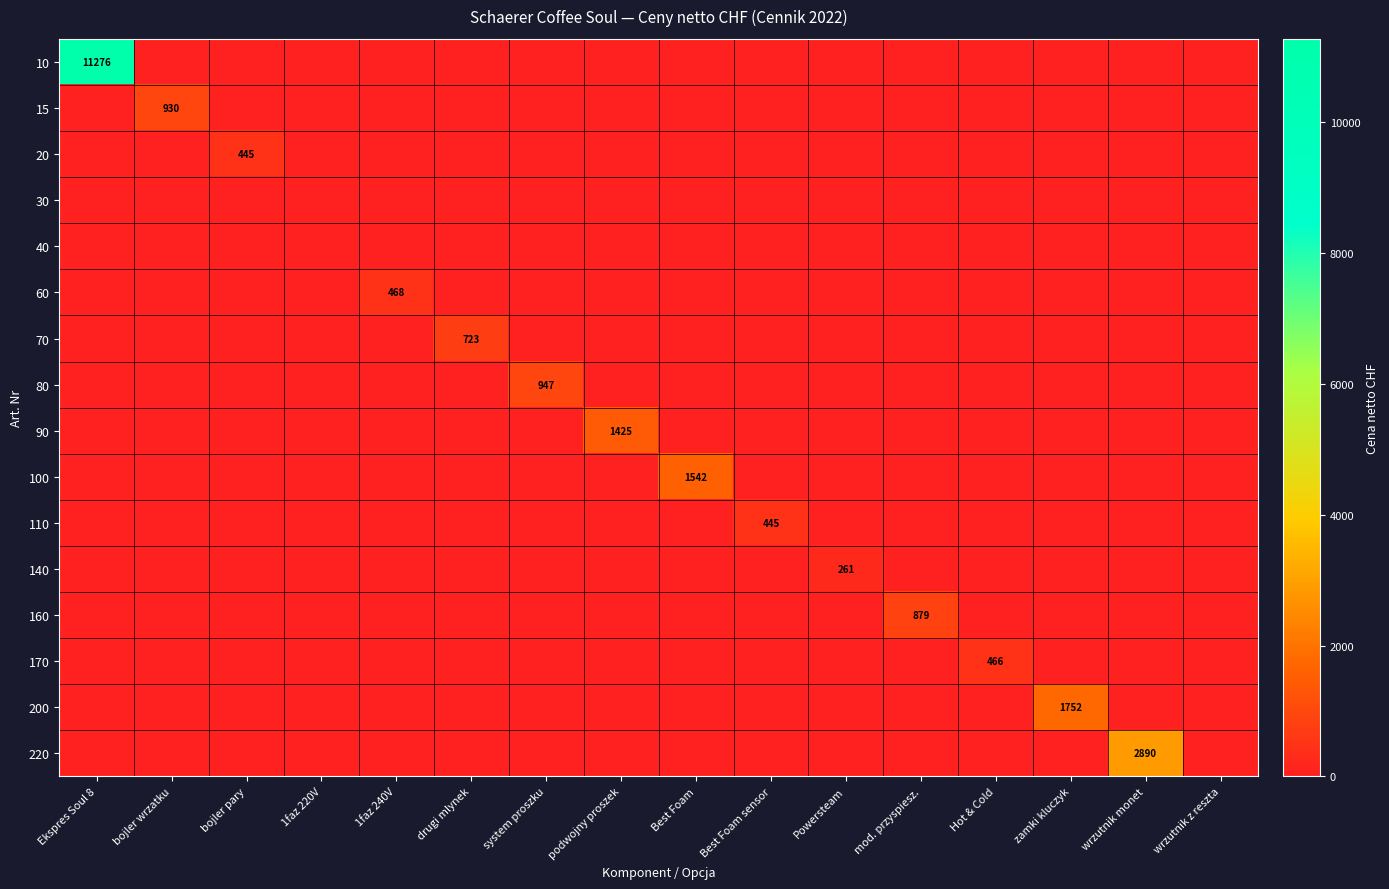

Which series has the widest spread of values?

10